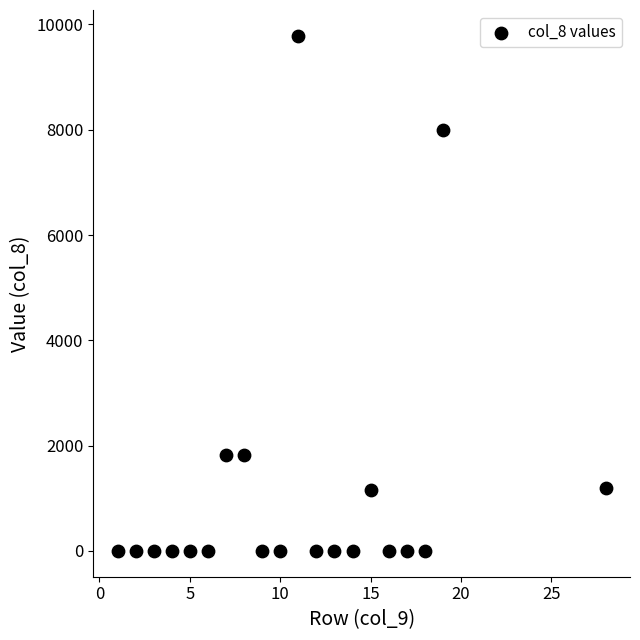

What is the range of X values (max minus min)?

27